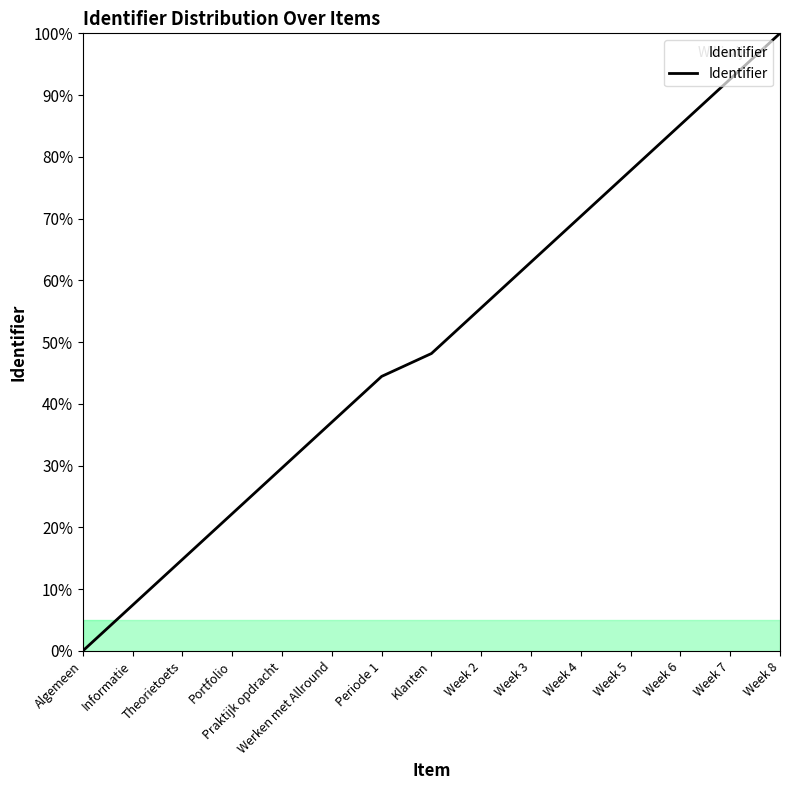

Between Theorietoets and Portfolio, which is larger?

Portfolio